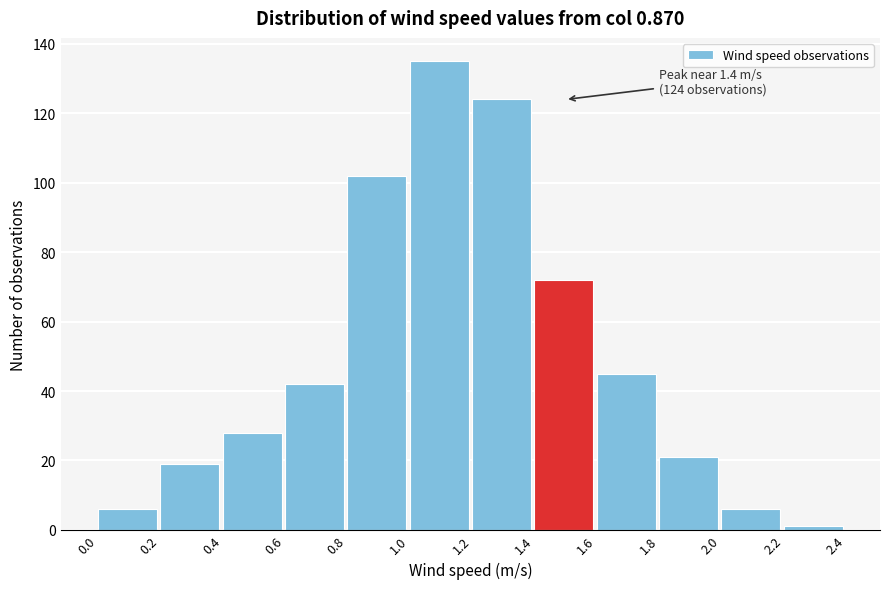

Which range on the x-axis has the tallest bar?

1.0 to 1.2